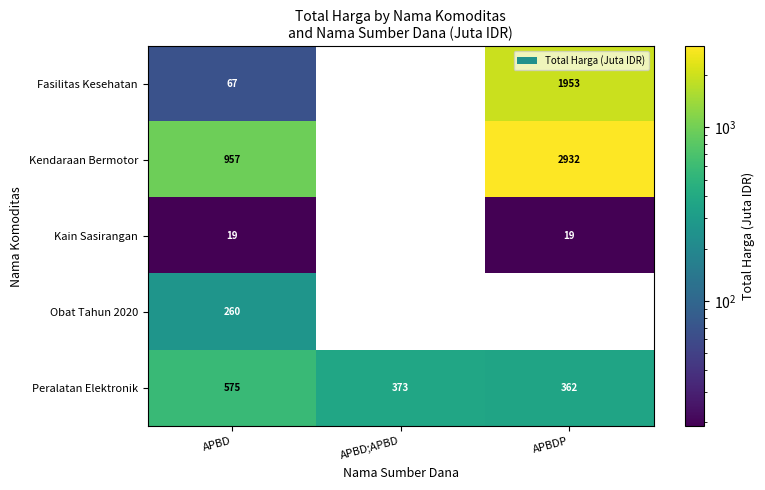

At which category is the sum across all series the highest?

APBDP